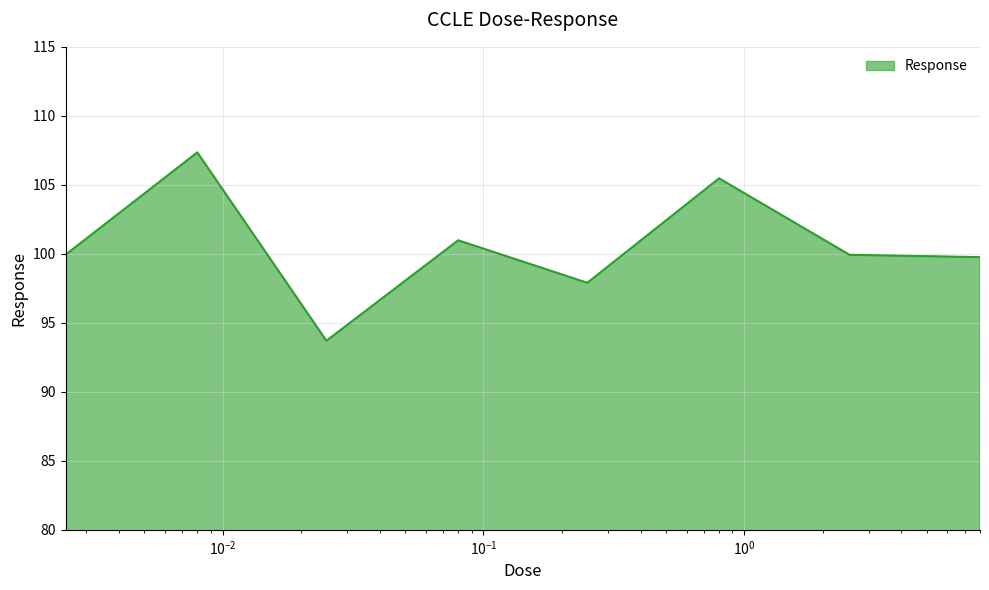

True or false: the data has more than 1 interior local peaks.

True